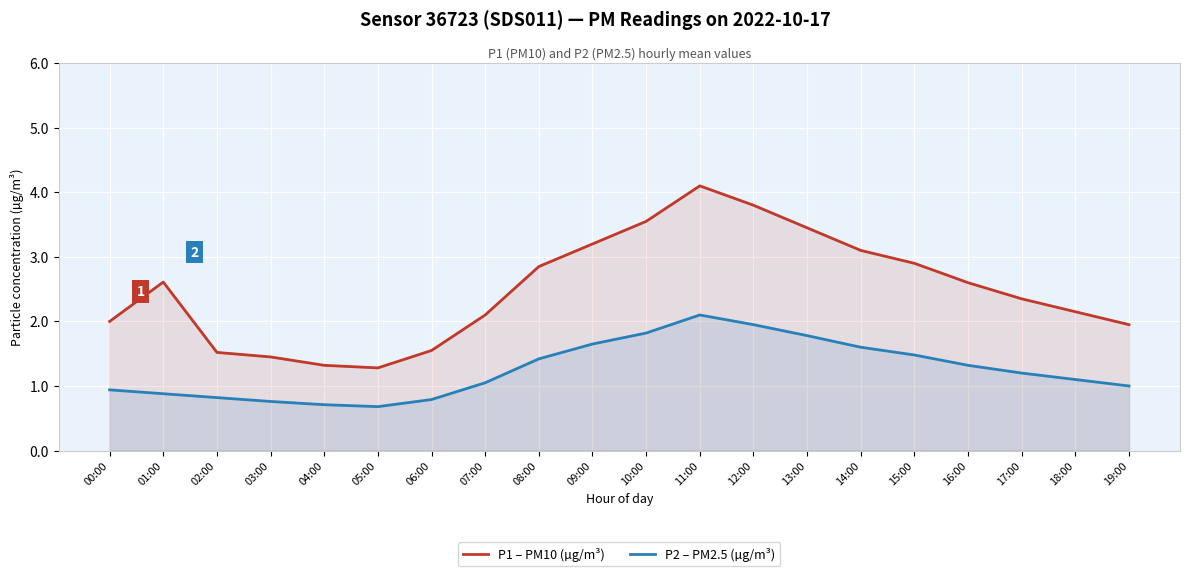

Reading left to right, what are all the values shown in this chart?

P1 – PM10 (µg/m³): 2.0	2.6	1.5	1.4	1.3	1.3	1.6	2.1	2.9	3.2	3.5	4.1	3.8	3.5	3.1	2.9	2.6	2.4	2.1	1.9
P2 – PM2.5 (µg/m³): 0.9	0.9	0.8	0.8	0.7	0.7	0.8	1.1	1.4	1.6	1.8	2.1	1.9	1.8	1.6	1.5	1.3	1.2	1.1	1.0